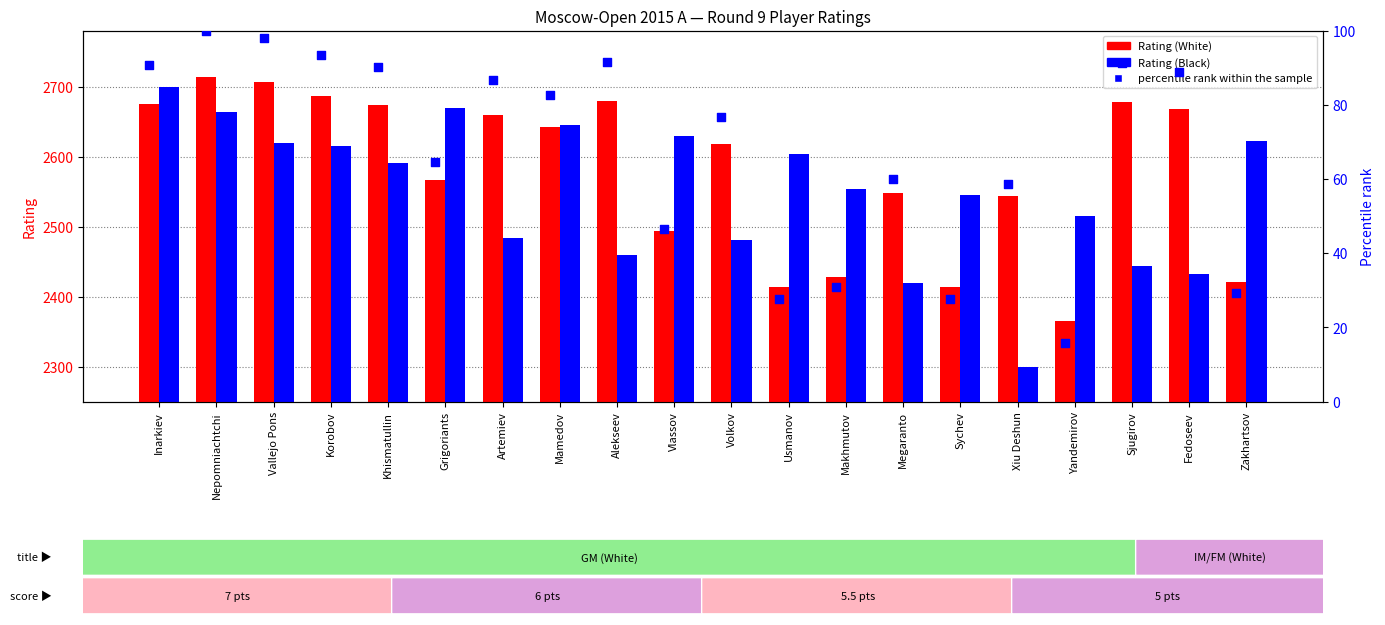

Is the value of percentile rank within the sample at Inarkiev greater than the value of Rating (White) at Sjugirov?

No